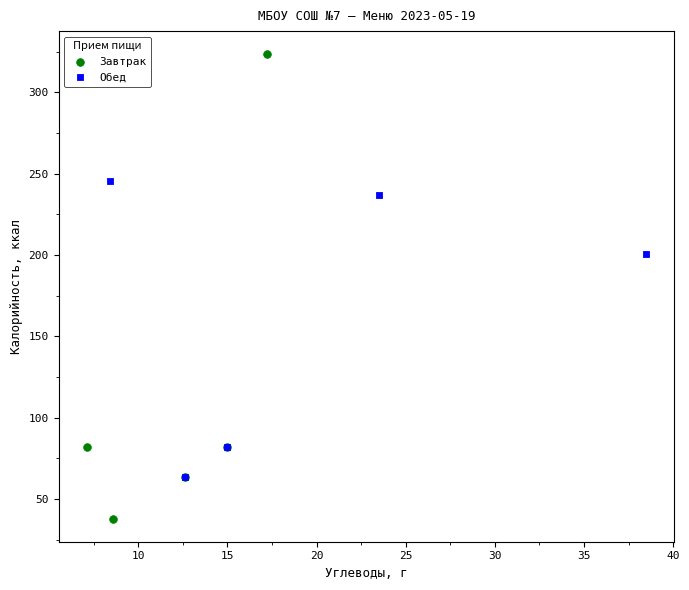

What are all the series names shown in the legend?

Завтрак, Обед